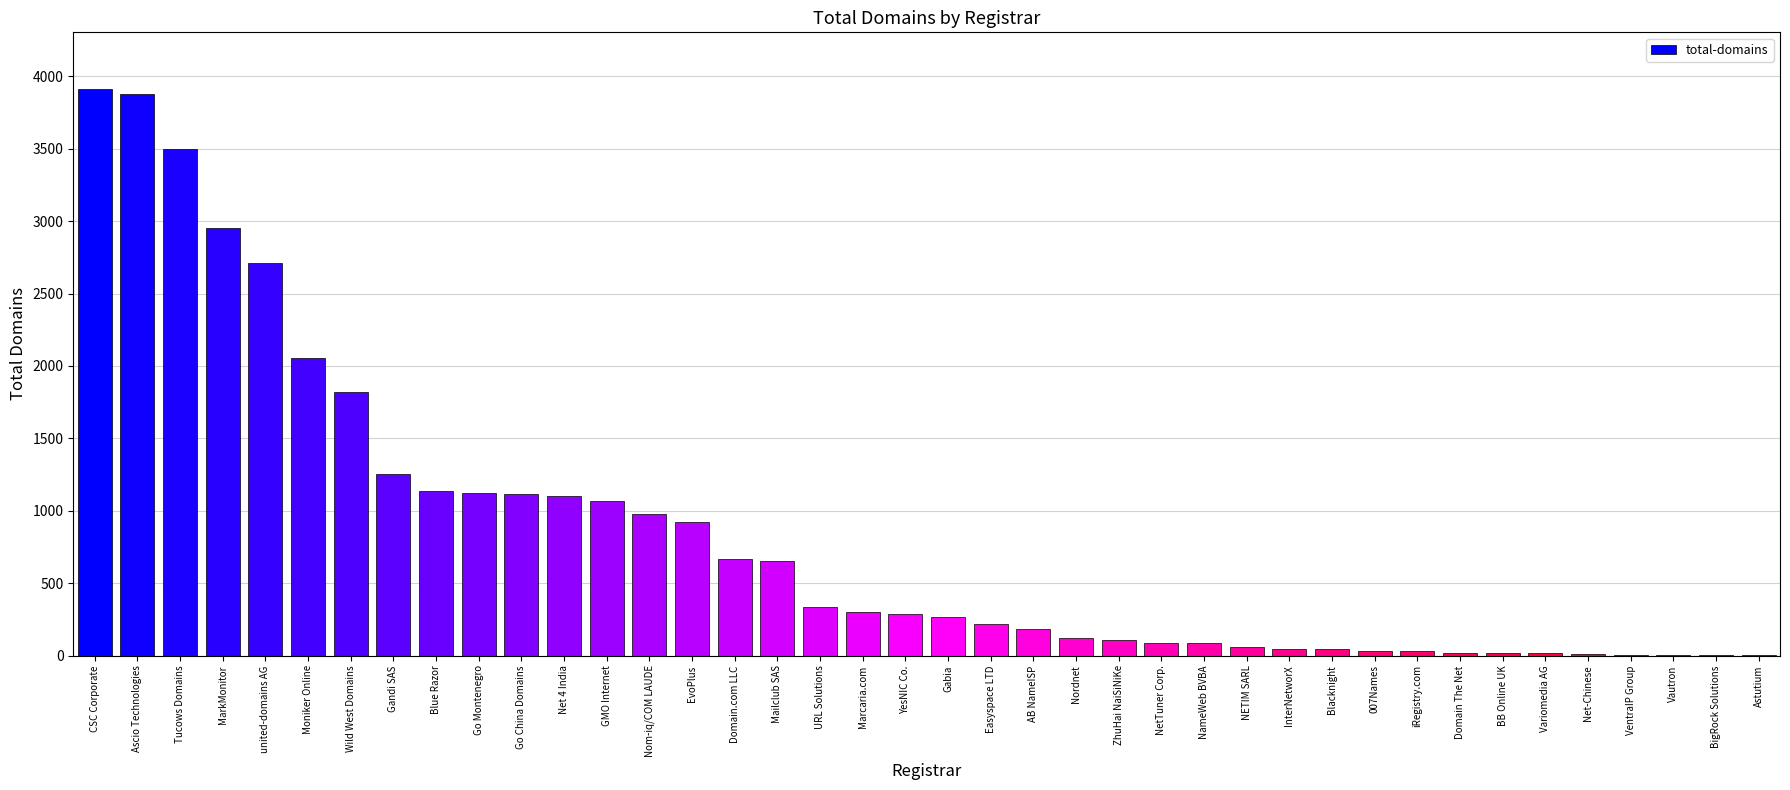

How many series are shown in this chart?

1